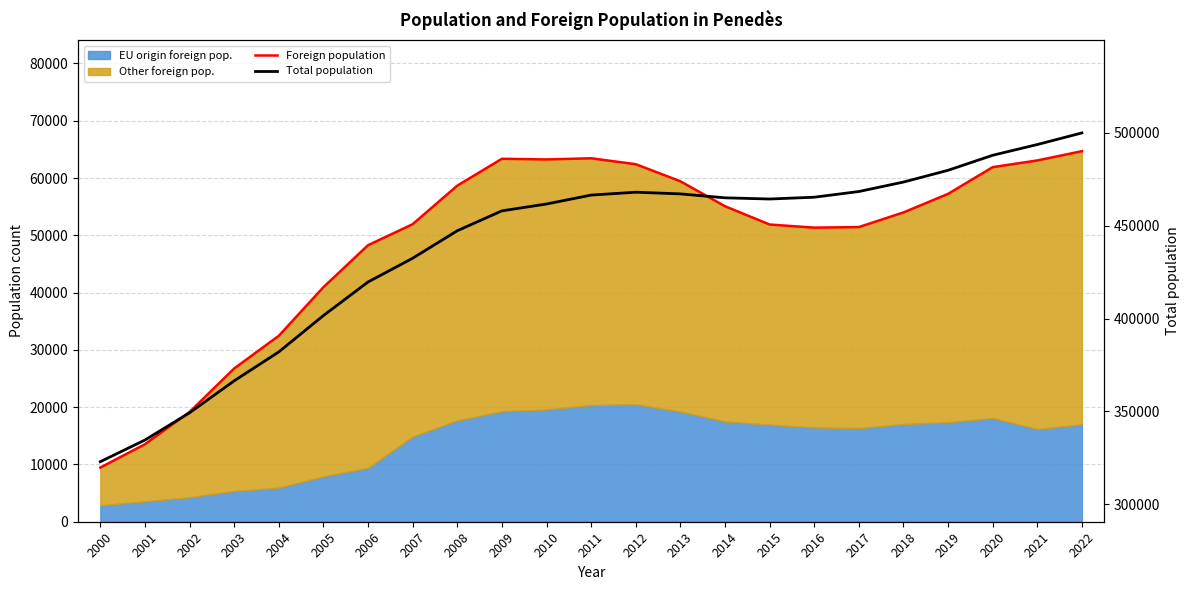

True or false: Foreign population has more than 0 points higher than both neighbors.

True